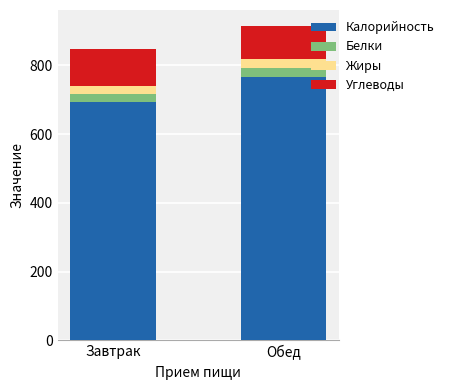

How many distinct data groups are displayed?

4